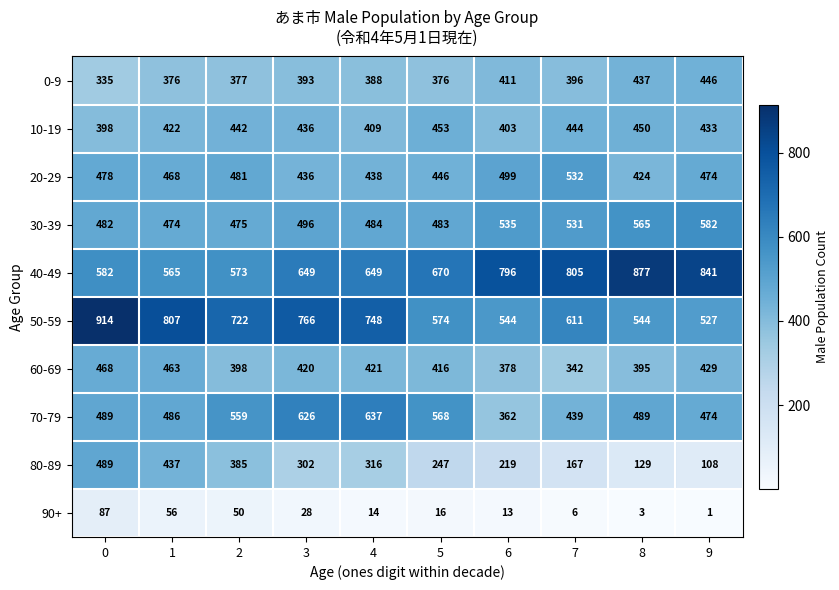

The 40-49 series shows 452 at 5. True or false?

False